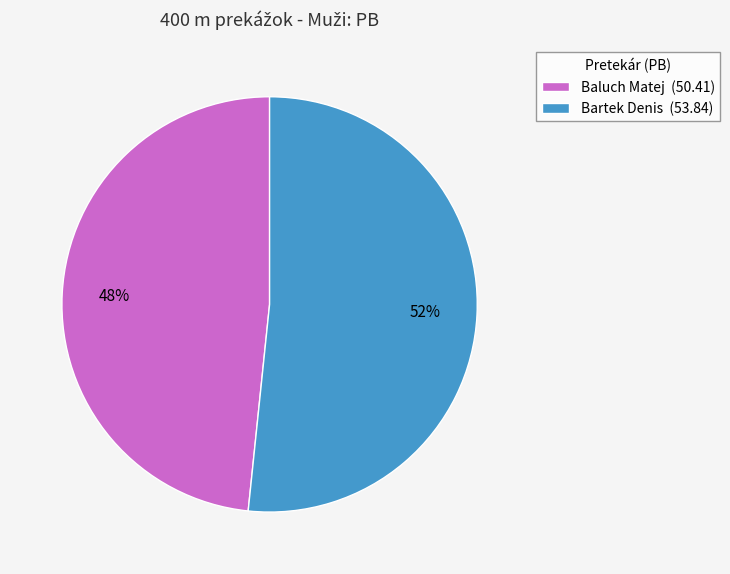

Which has a higher value, Bartek Denis or Baluch Matej?

Bartek Denis